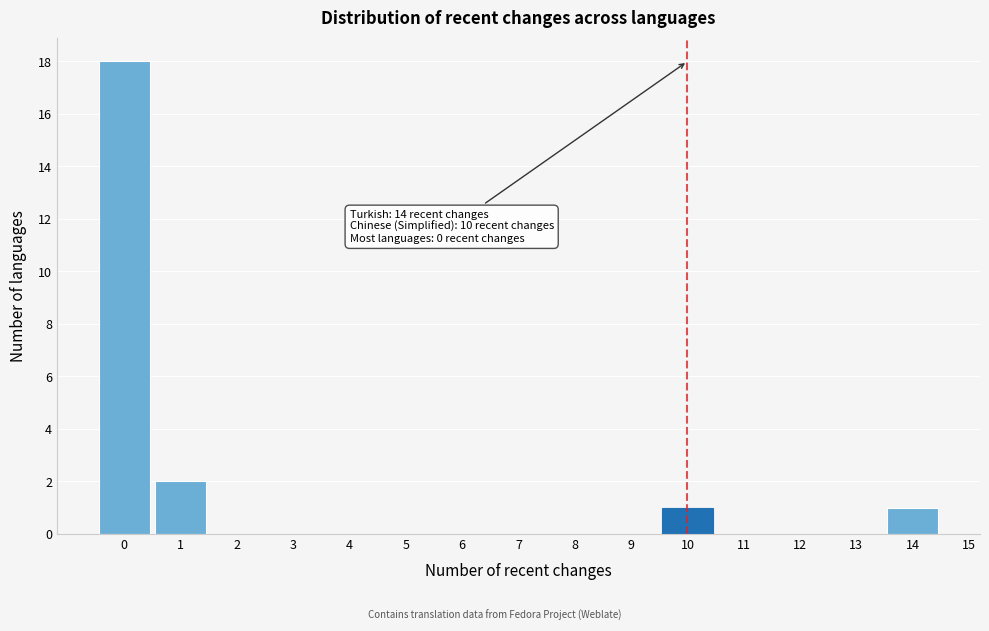

Over which range of the x-axis is the bar tallest?

-0.5 to 0.5